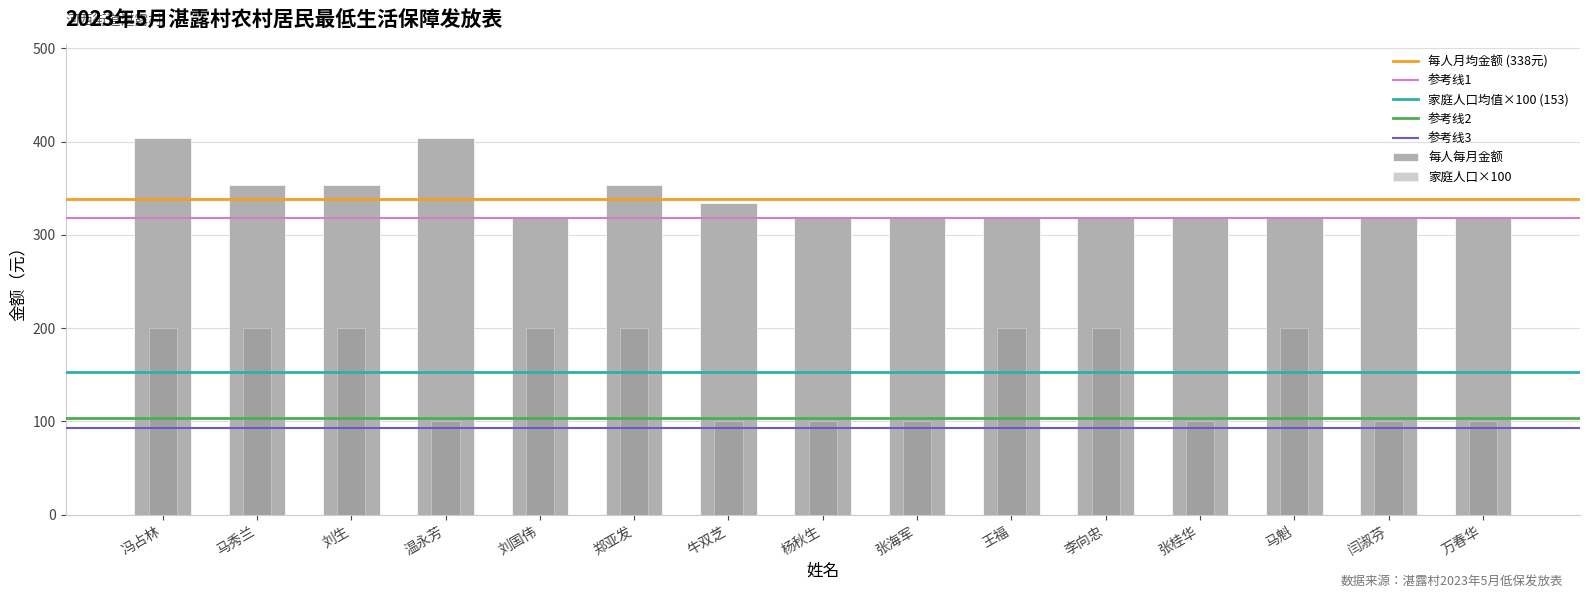

What is the greatest value displayed?

404